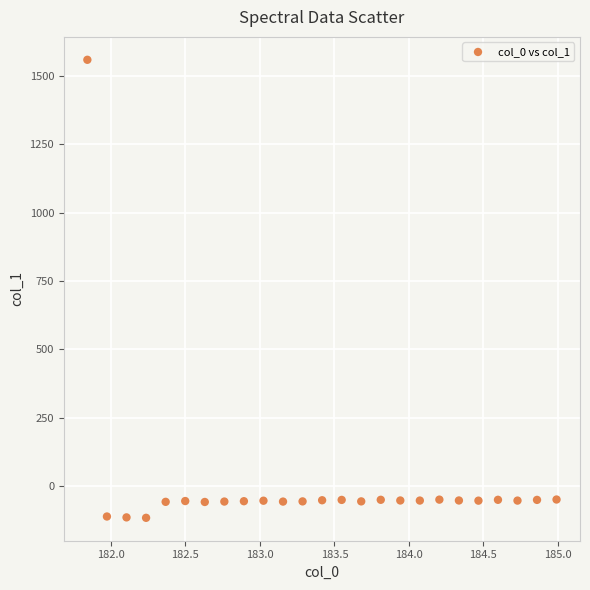

What is the range of X values (max minus min)?

3.1